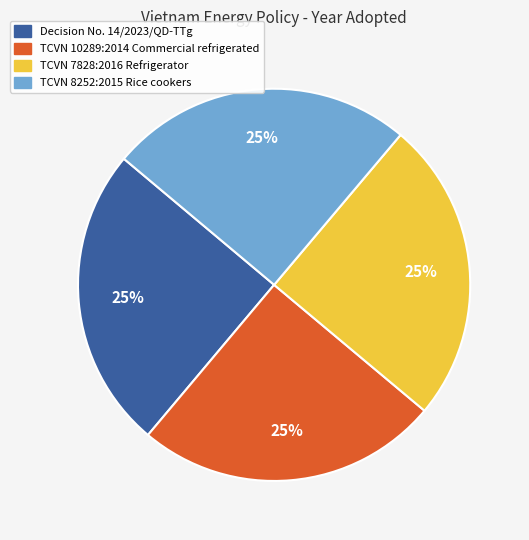

Is there a majority slice in this chart?

No